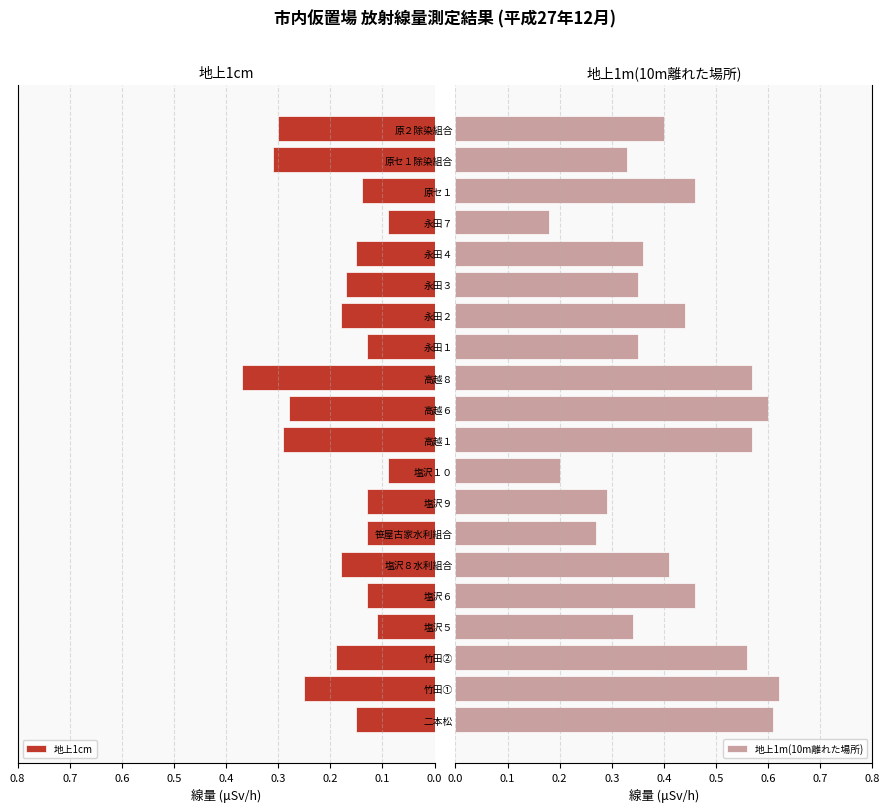

Count the 地上1cm values in the range 0 to 1.

20